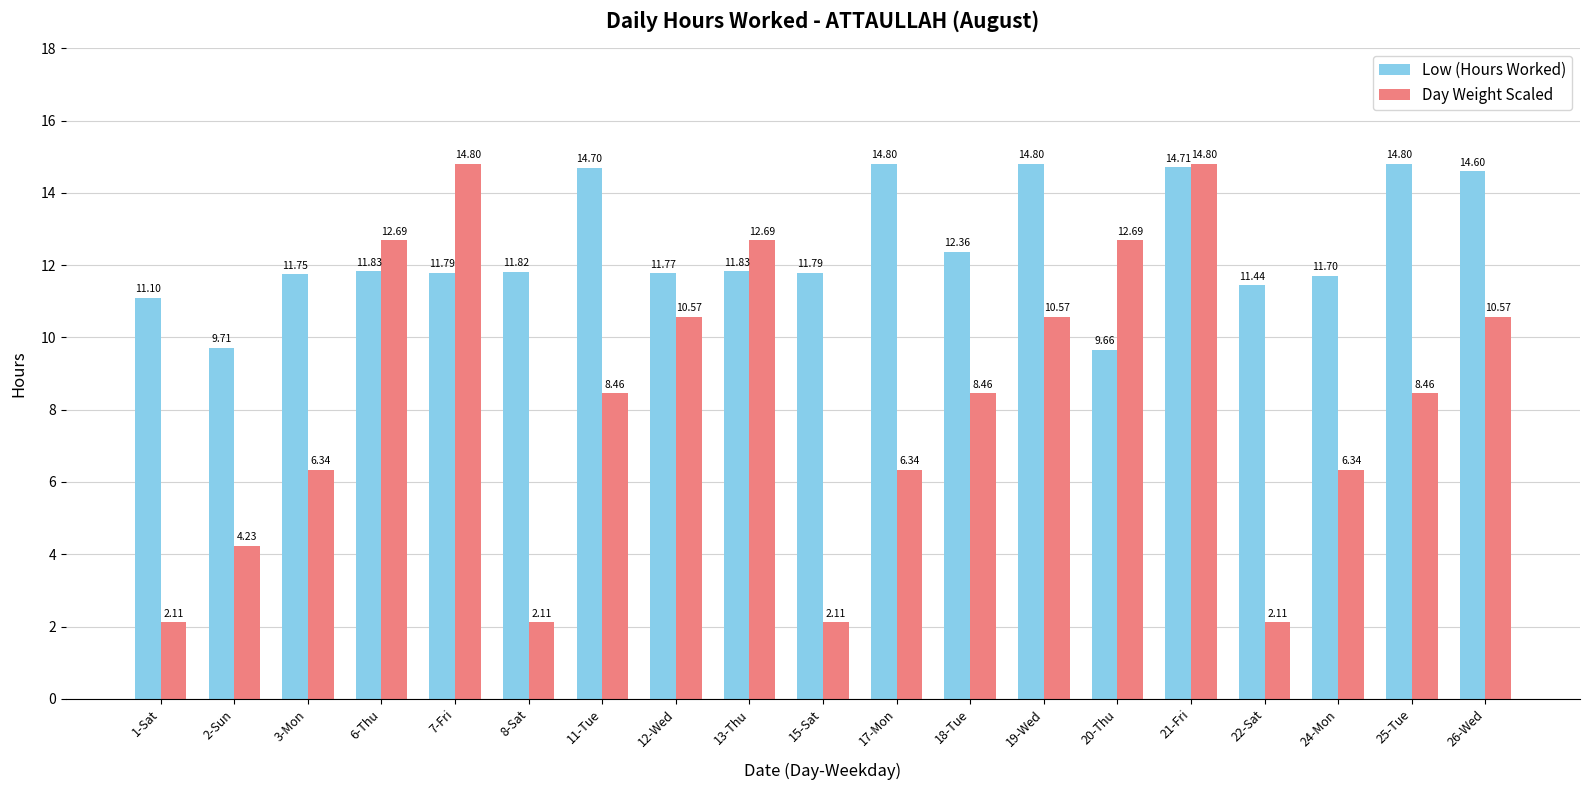

At which category is the sum across all series the highest?

21-Fri